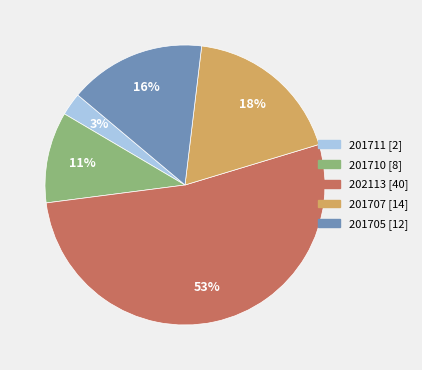

How many segments does this pie chart have?

5